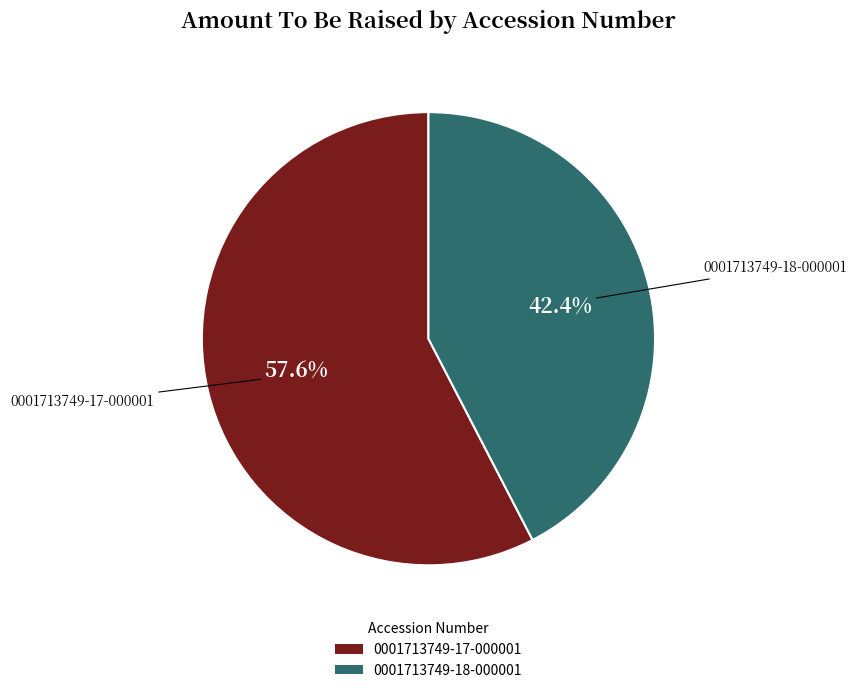

To the nearest percent, what percentage of the pie is 0001713749-17-000001?

58%